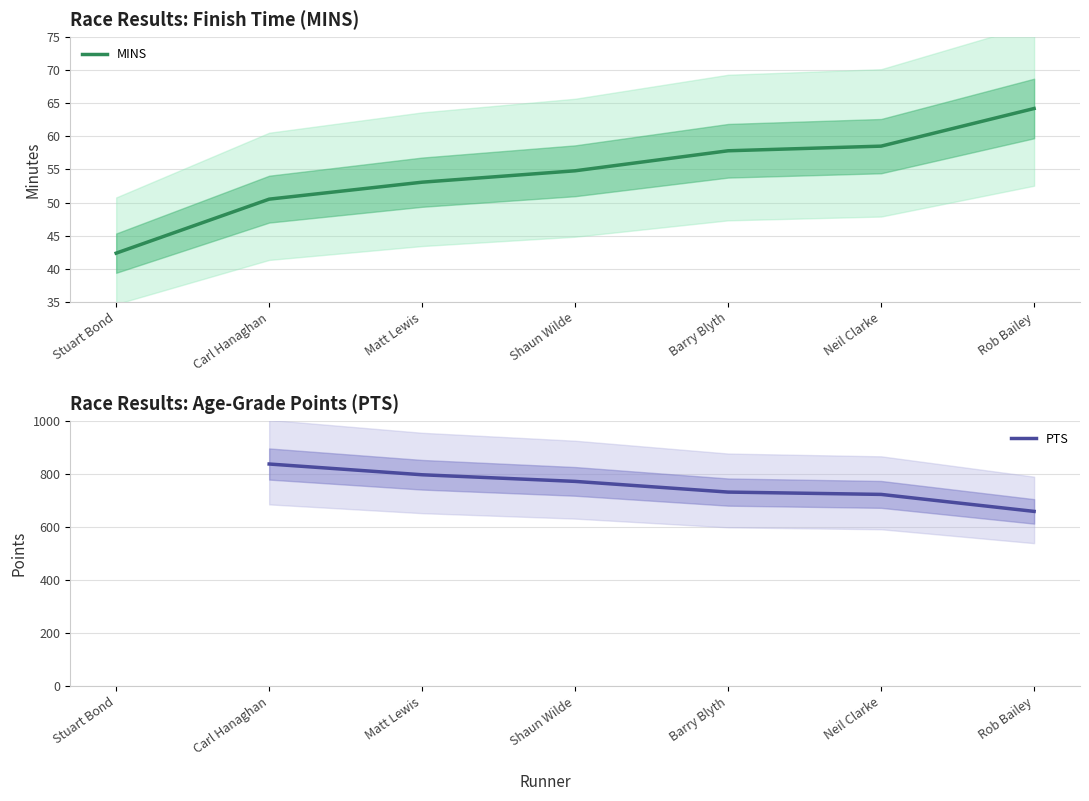

At which category is the sum across all series the highest?

Carl Hanaghan